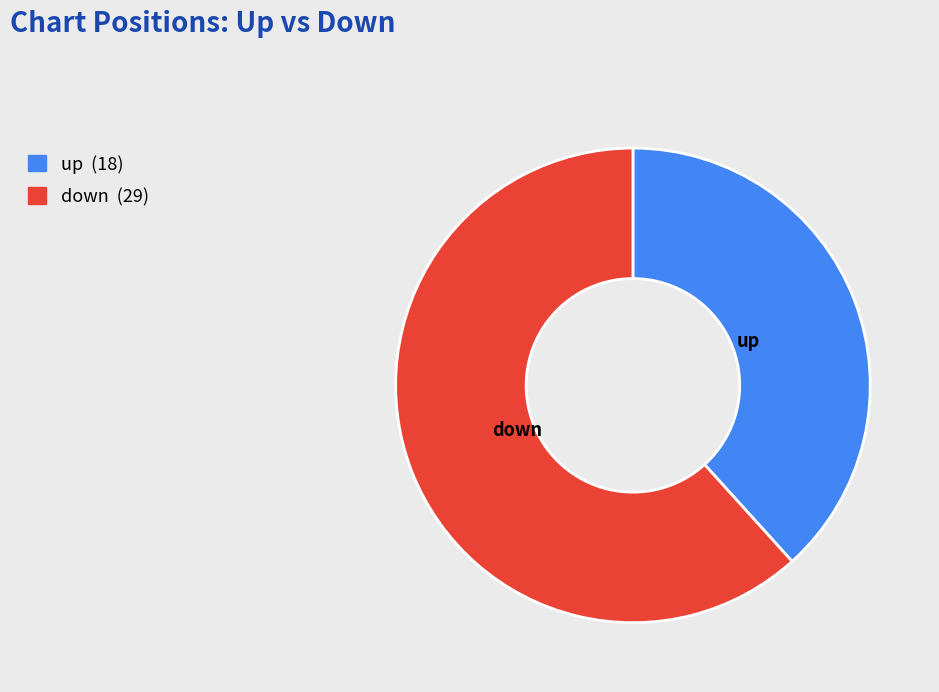

Count the number of slices in the pie.

2